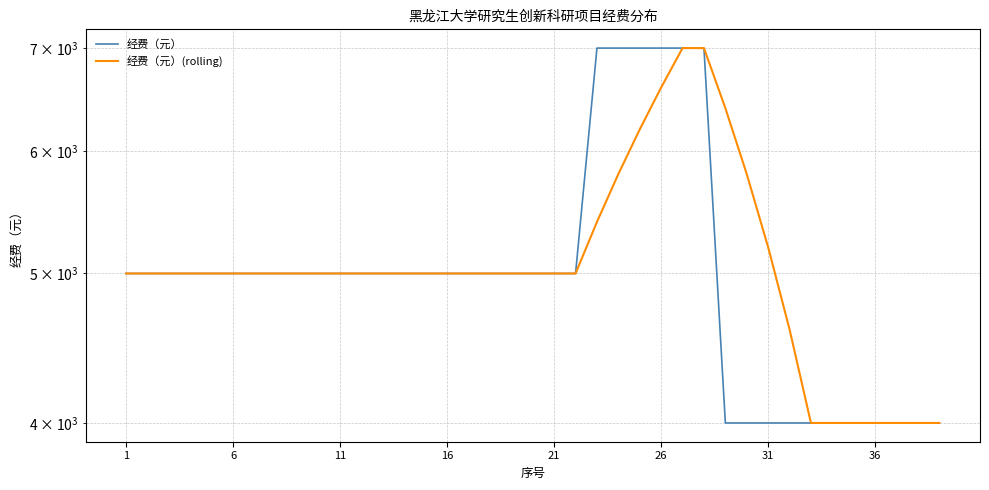

True or false: 经费（元）(rolling) and 经费（元） cross at least once.

False